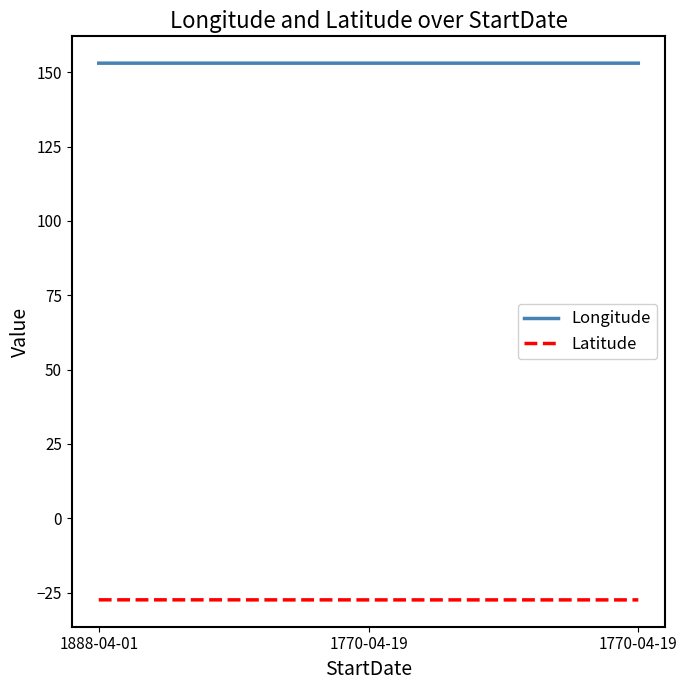

Is the value of Latitude at 1770-04-19 greater than the value of Longitude at 1770-04-19?

No